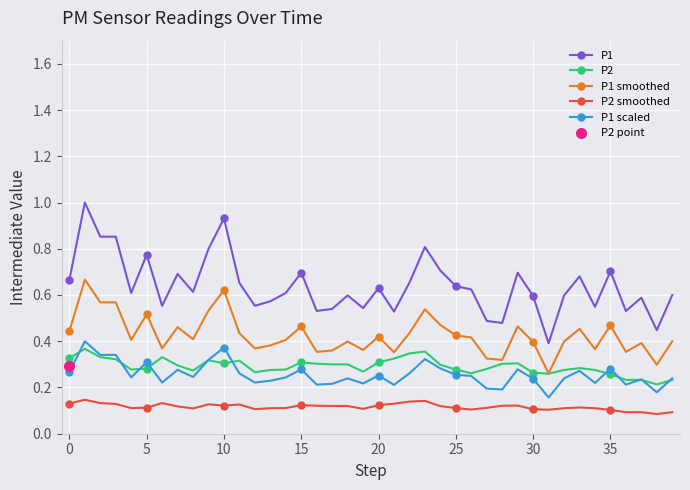

Which series has the largest range (max minus min)?

P1